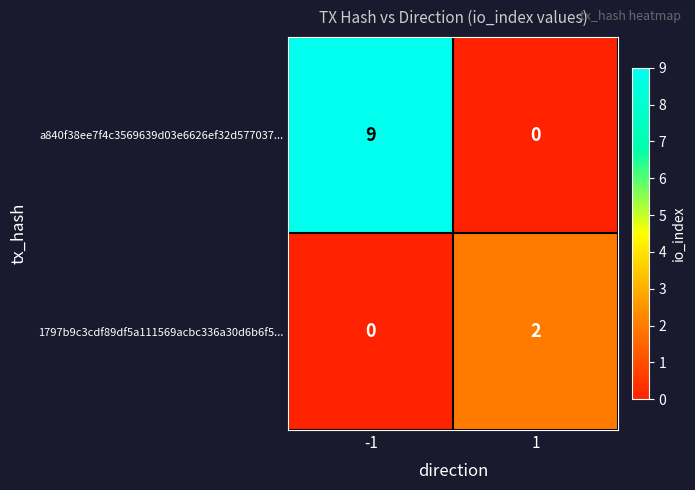

What is the approximate value of a840f38ee7f4c3569639d03e6626ef32d577037... at -1?

9